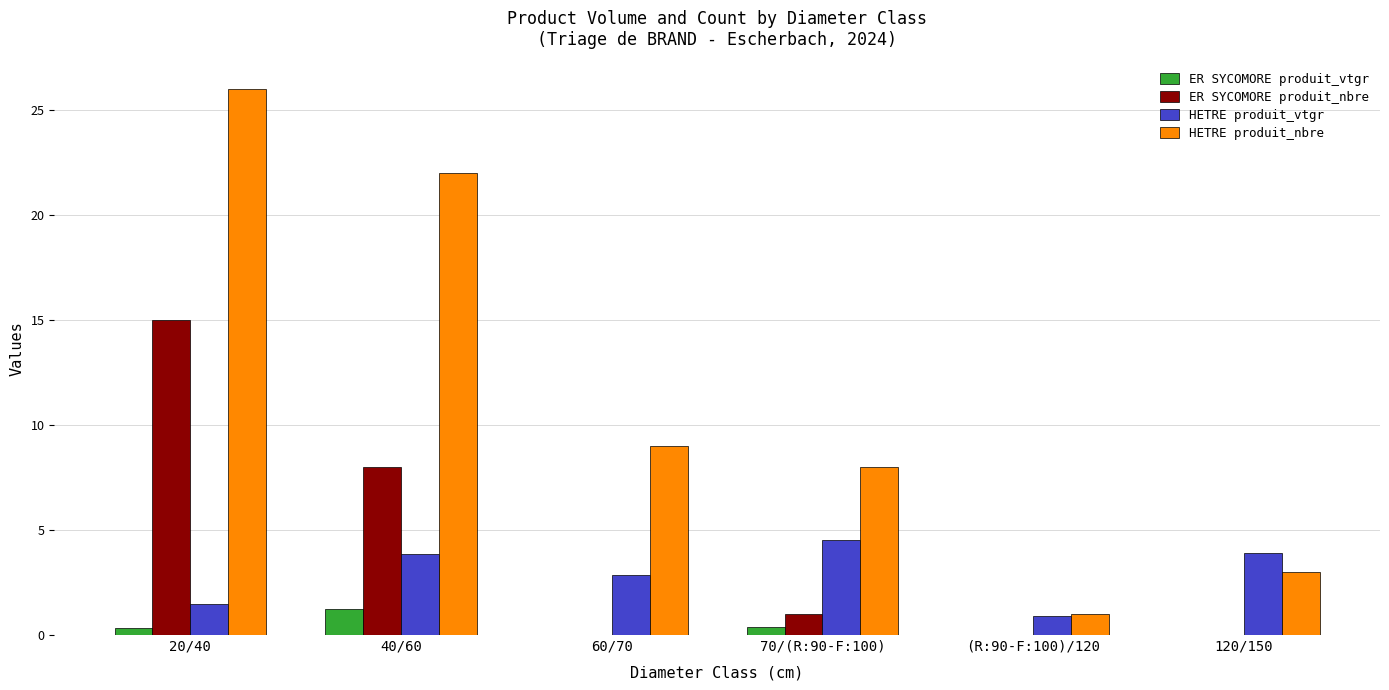

Which label corresponds to the largest value in the chart?

20/40